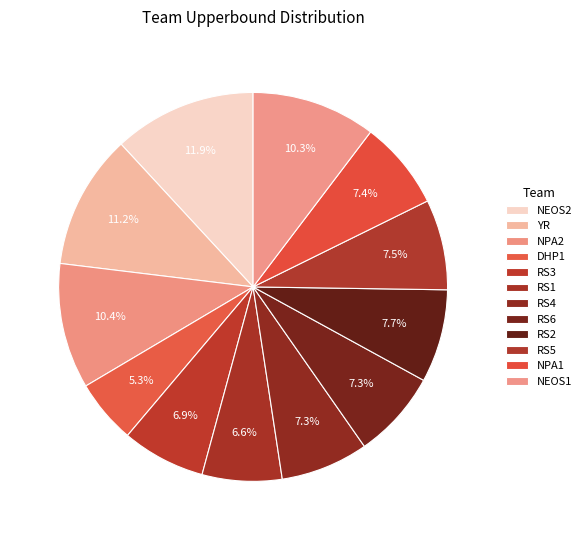

Count the number of slices in the pie.

12